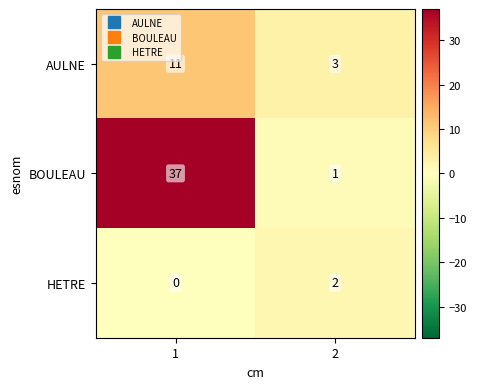

The HETRE series shows 2 at 2. True or false?

True